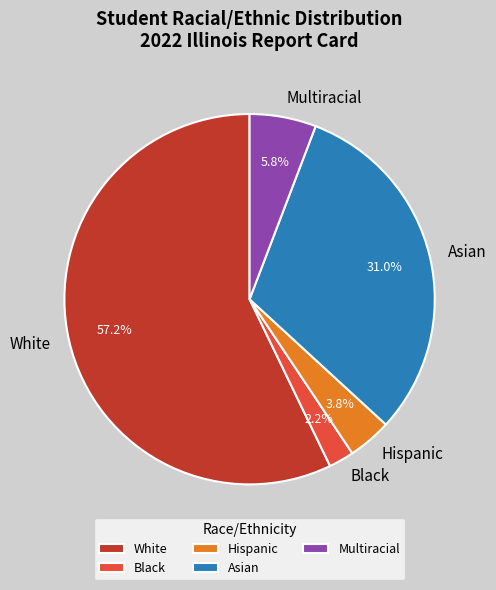

To the nearest percent, what is the average slice percentage?

20%